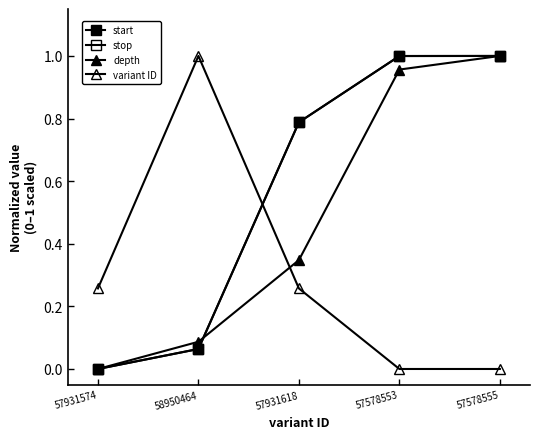

At which label does start reach its peak?

57578555